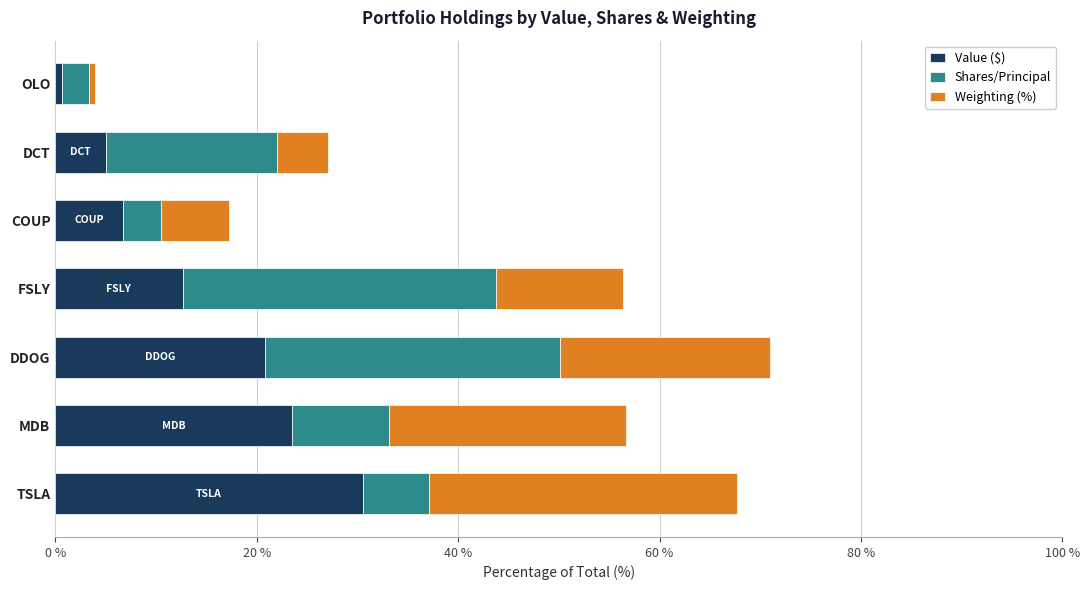

What is the sum of the Value ($) values at DCT and TSLA?

35.6